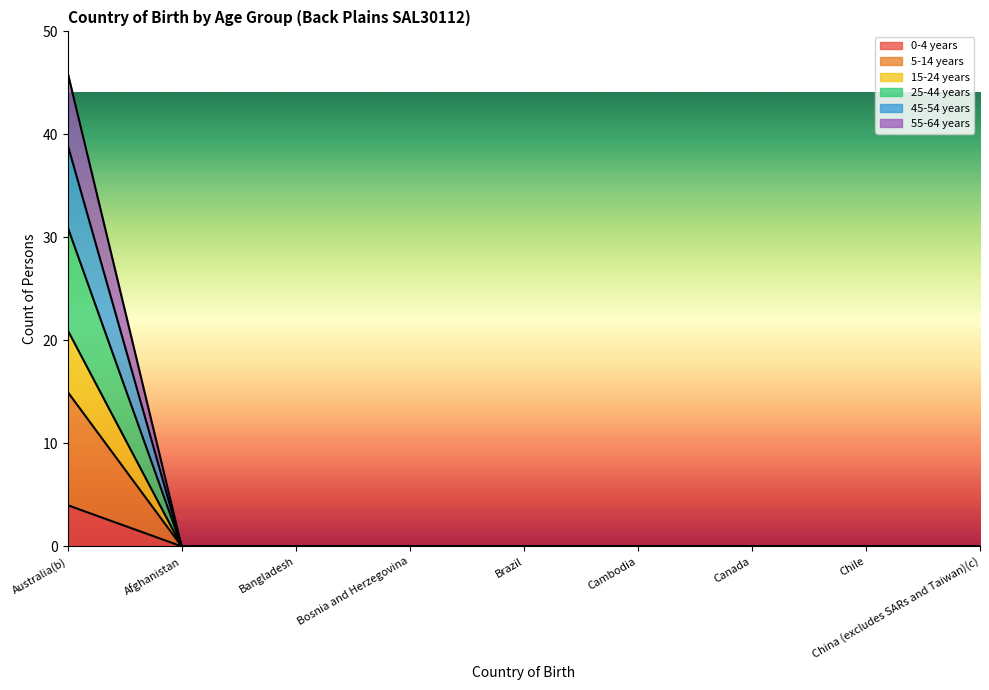

At Bosnia and Herzegovina, list the series in order from smallest to largest.

0-4 years, 5-14 years, 15-24 years, 25-44 years, 45-54 years, 55-64 years